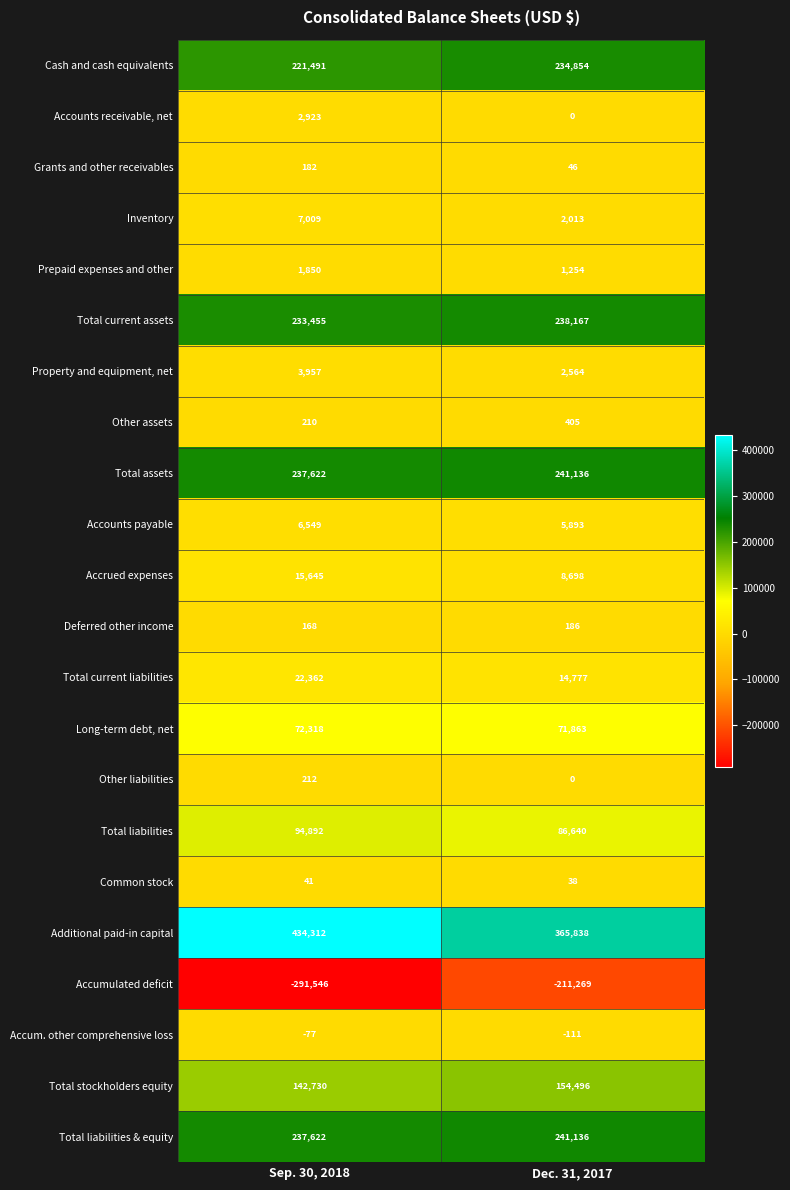

Is the value of Accounts payable at Dec. 31, 2017 greater than the value of Other assets at Dec. 31, 2017?

Yes